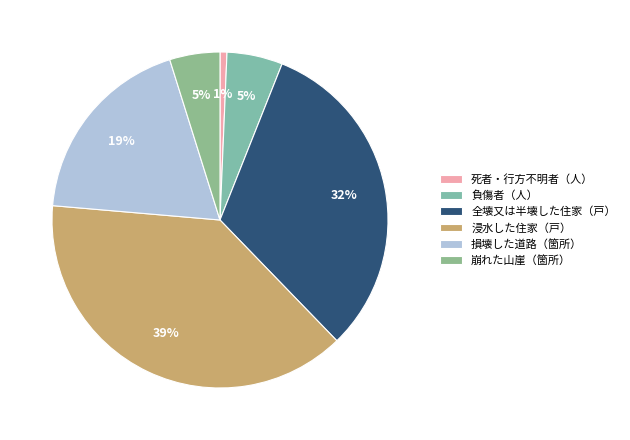

Is 負傷者（人） the majority of the pie?

No